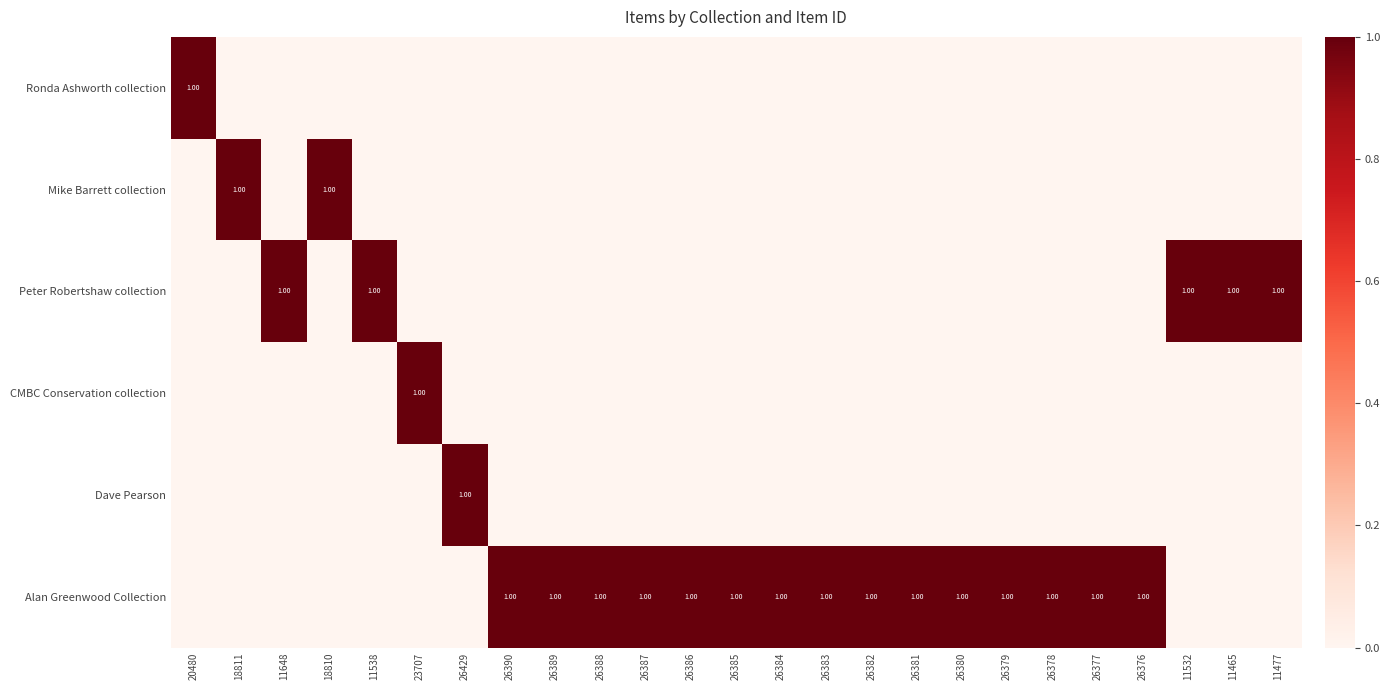

Rank the series at 26386 from highest to lowest value.

Alan Greenwood Collection, Ronda Ashworth collection, Mike Barrett collection, Peter Robertshaw collection, CMBC Conservation collection, Dave Pearson